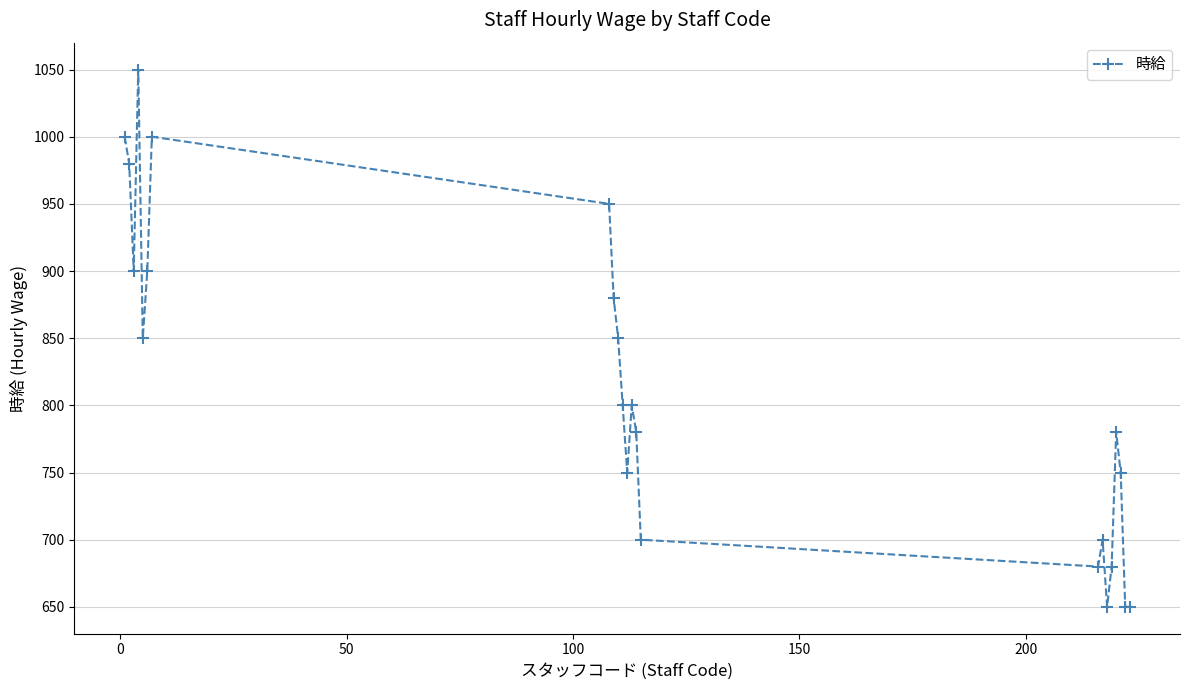

What is the maximum value shown in the chart?

1050